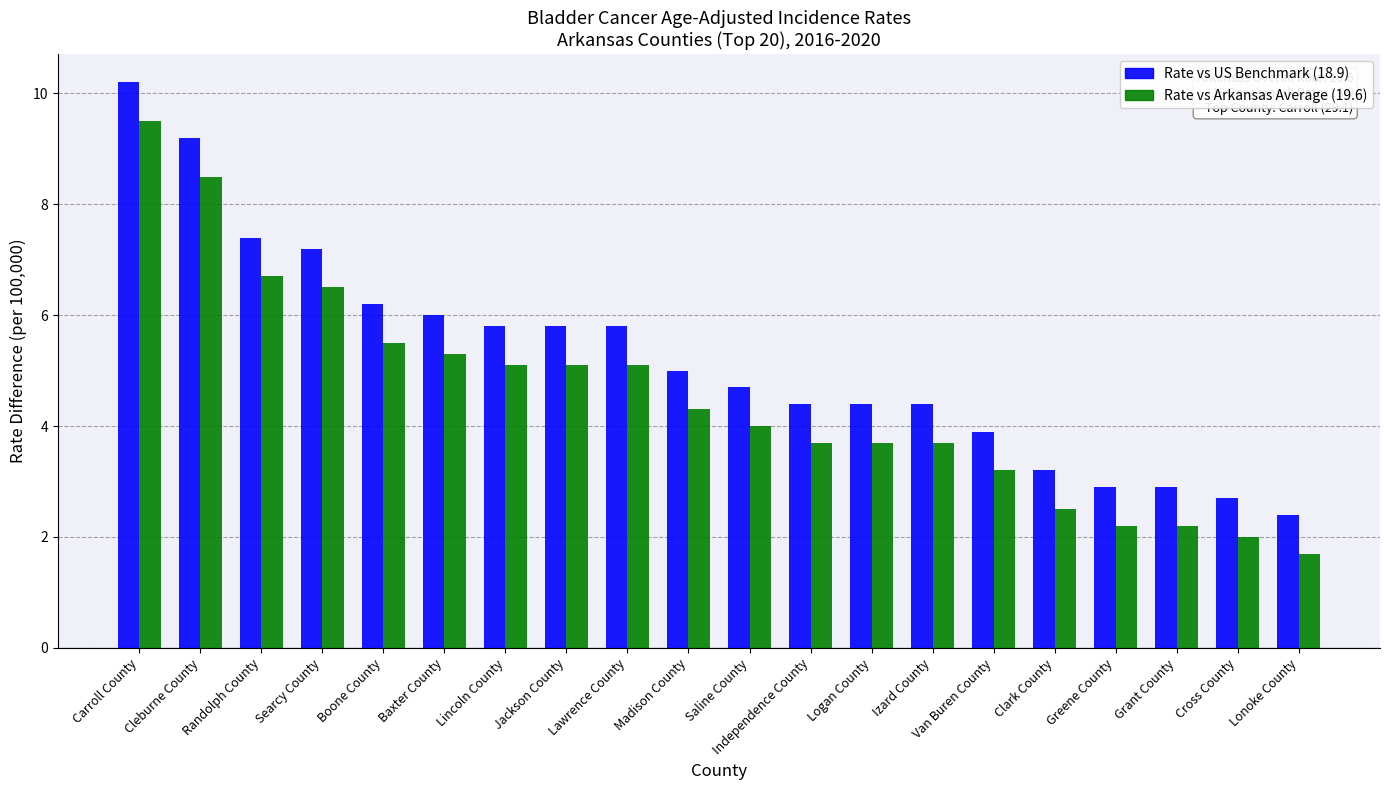

What is the label of the 19th bar from the right?

Cleburne County